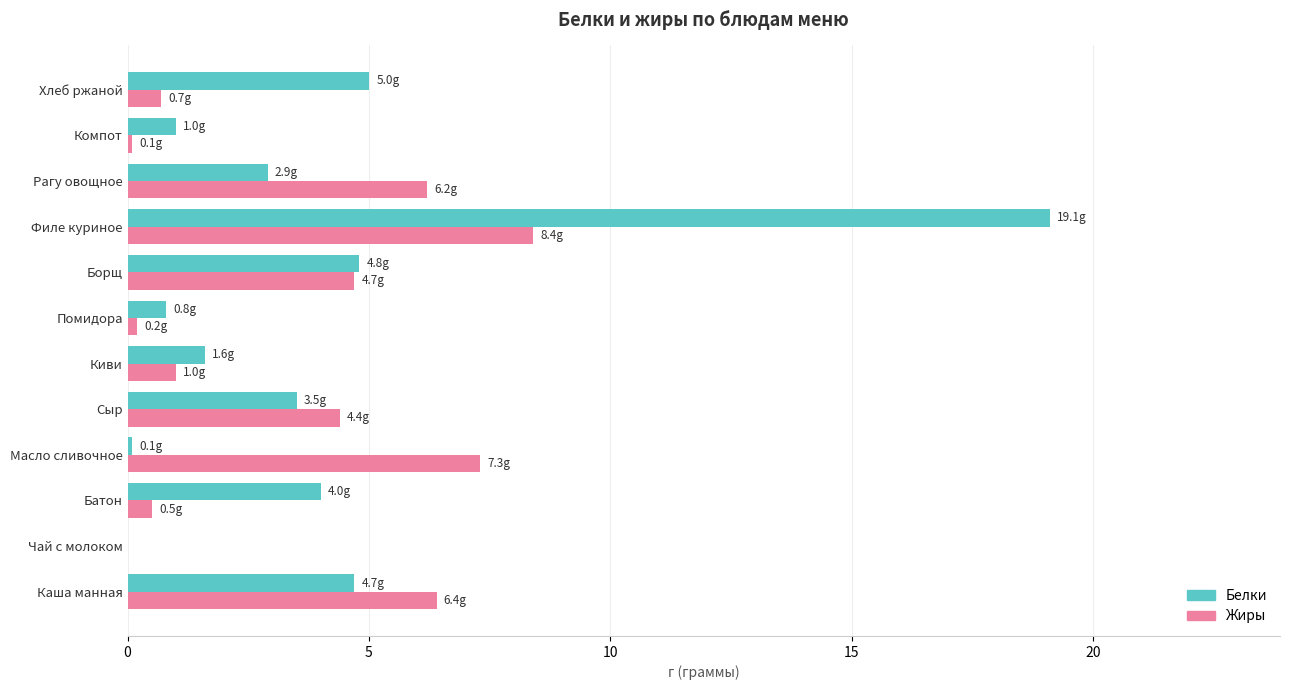

Read the Жиры value at Хлеб ржаной.

0.7